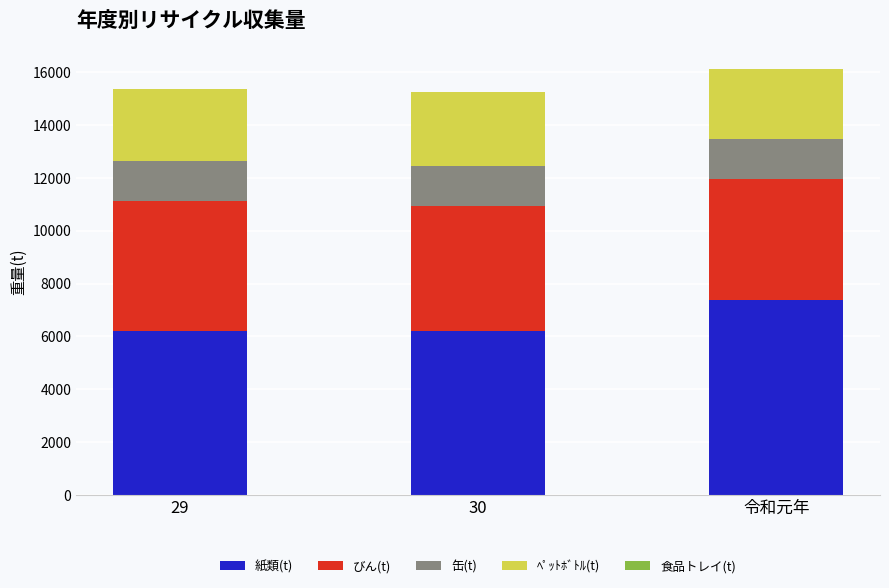

At which label does 紙類(t) reach its peak?

令和元年